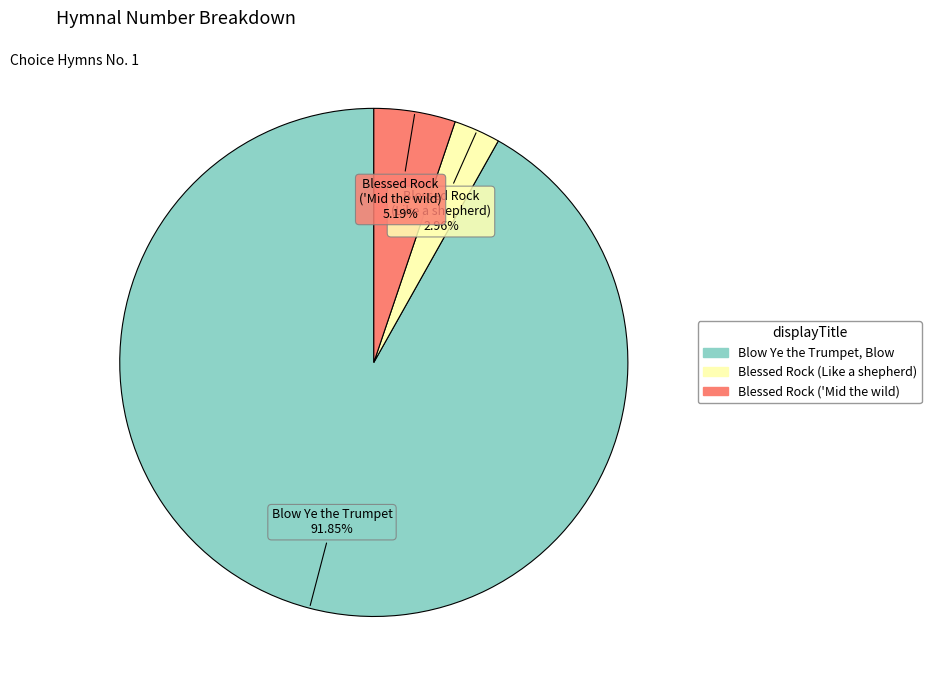

To the nearest percent, what is the combined percentage of Blessed Rock (Like a shepherd) and Blessed Rock ('Mid the wild)?

8%